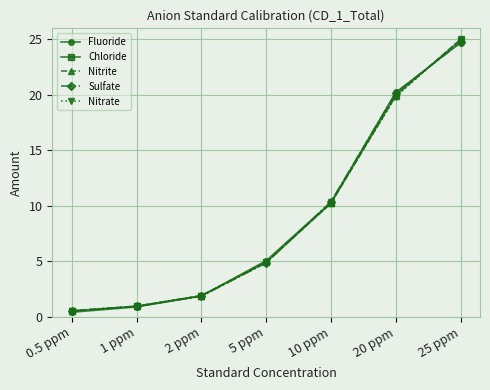

Reading left to right, transcribe all the data shown in this chart.

Fluoride: 0.4	0.9	1.9	5.1	10.3	20.2	24.7
Chloride: 0.5	1.0	1.9	4.9	10.3	20.0	24.9
Nitrite: 0.5	1.0	1.9	4.9	10.2	19.9	25.0
Sulfate: 0.5	0.9	1.9	4.9	10.4	20.2	24.7
Nitrate: 0.5	1.0	1.9	4.9	10.4	19.8	25.0